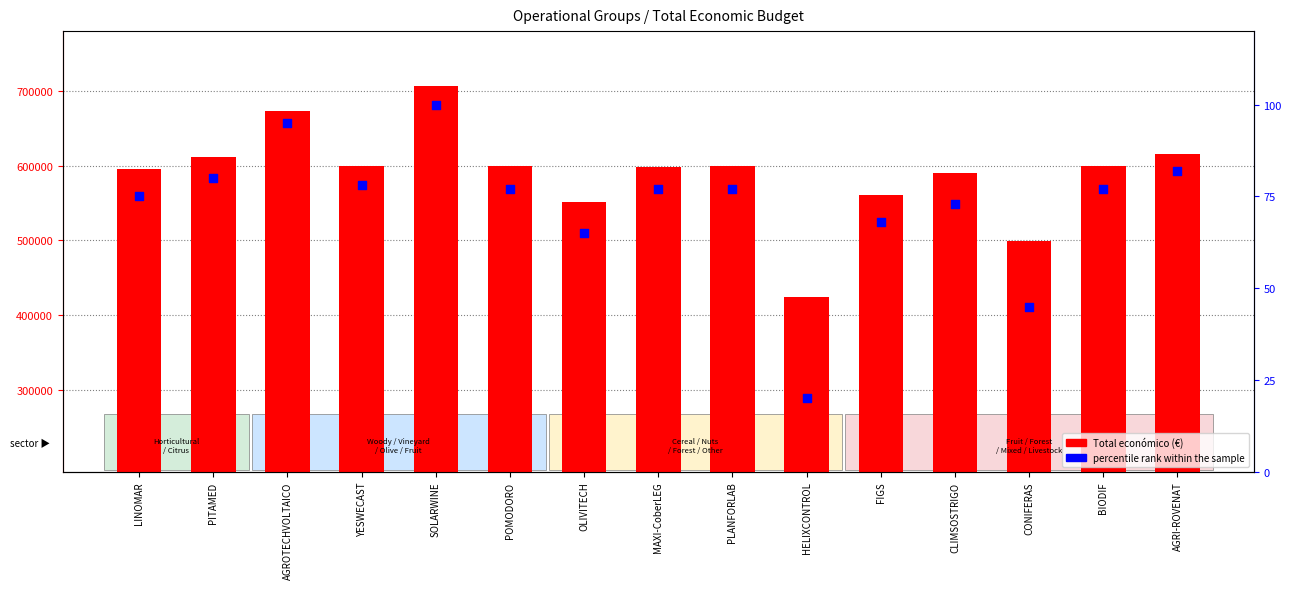

Which series contains the highest Y value?

Total económico